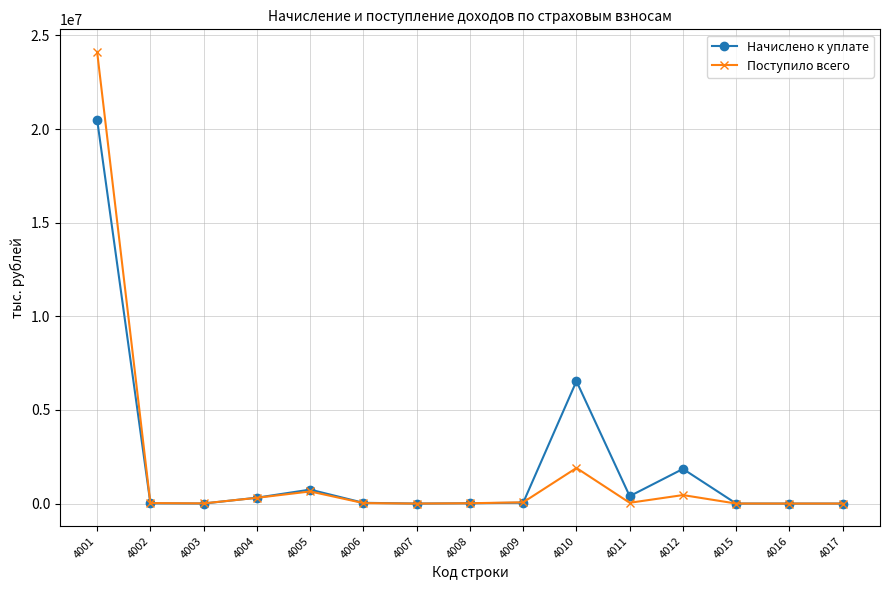

True or false: Начислено к уплате and Поступило всего intersect in this chart.

True